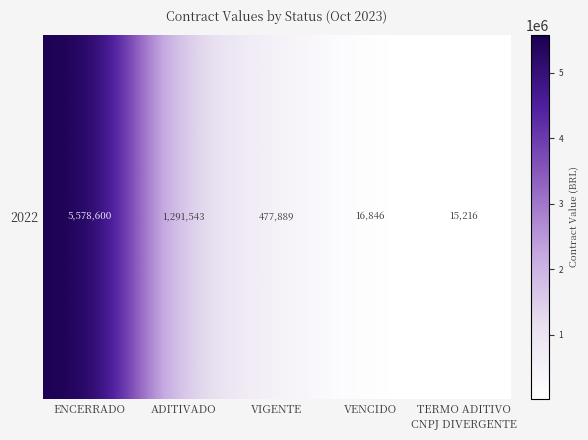

What is the average value?

1476018.7